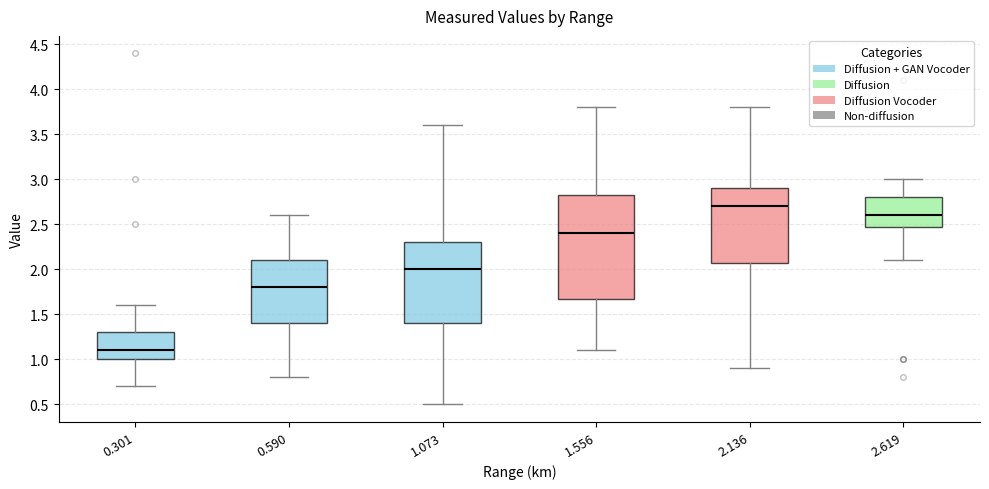

Comparing the boxes themselves (not the whiskers), which one is the tallest?

1.556